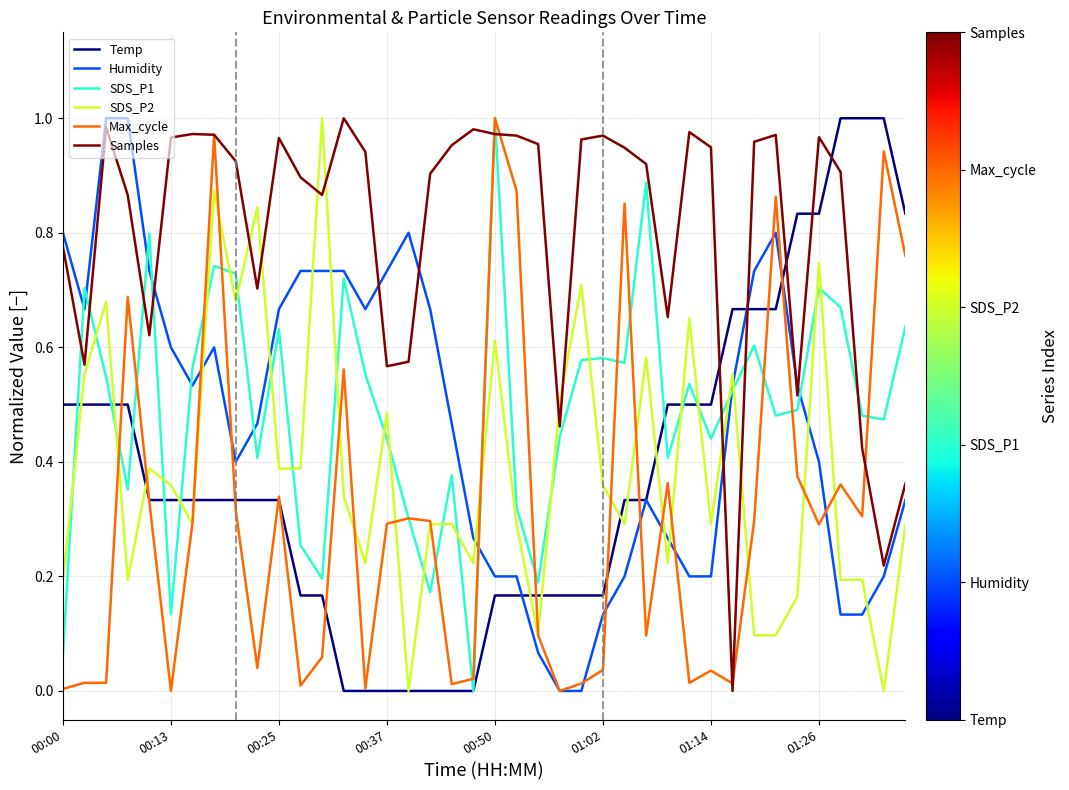

How many series are shown in this chart?

6